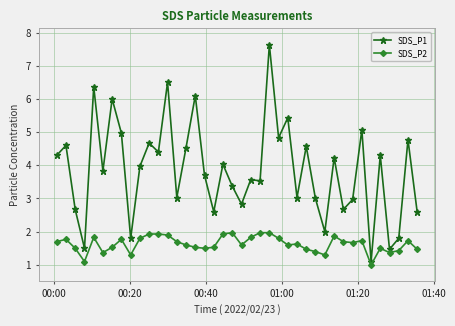

Count the number of data series in this chart.

2